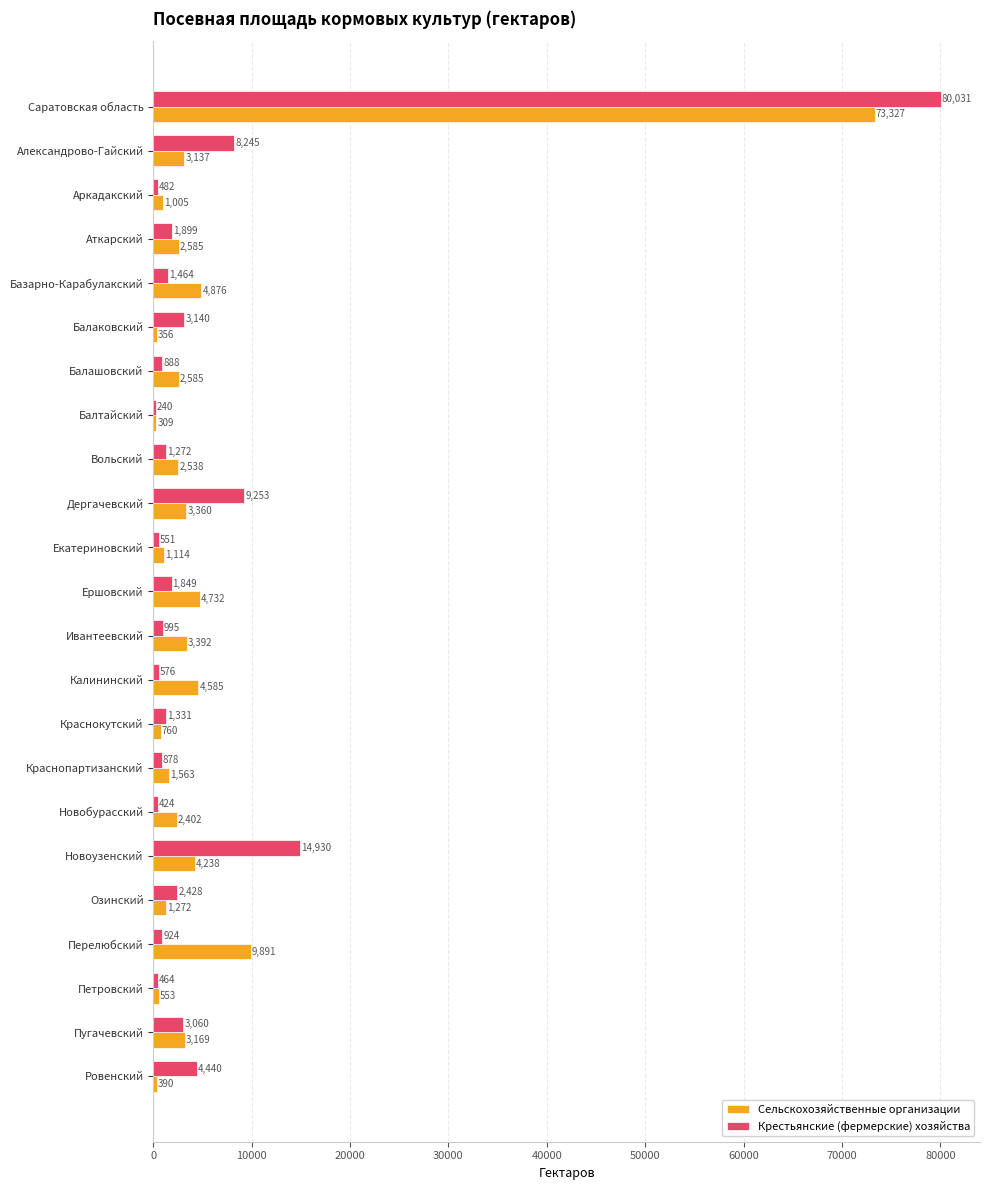

What are all the series names shown in the legend?

Сельскохозяйственные организации, Крестьянские (фермерские) хозяйства